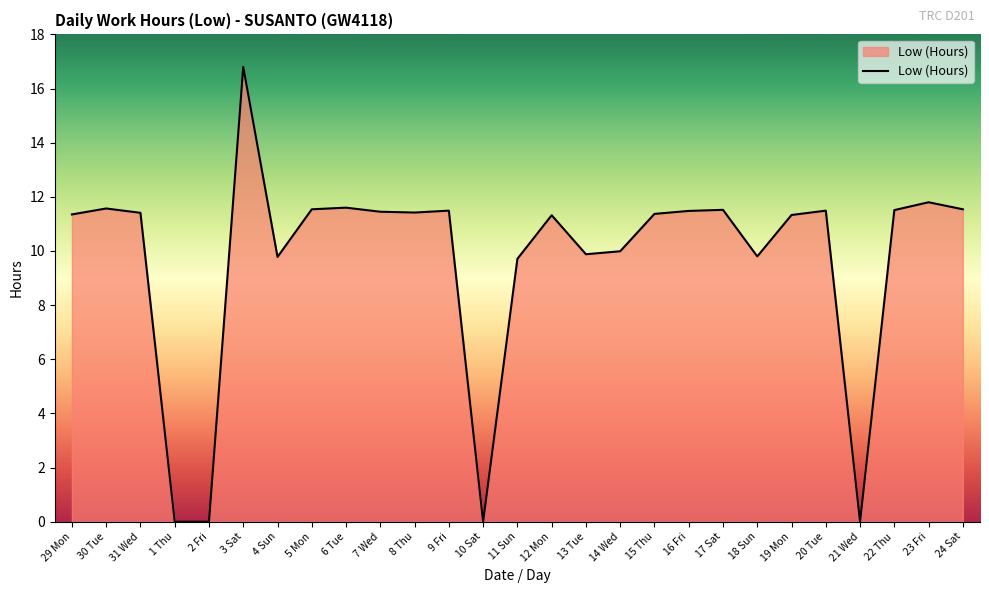

Where is the first local maximum?

30 Tue